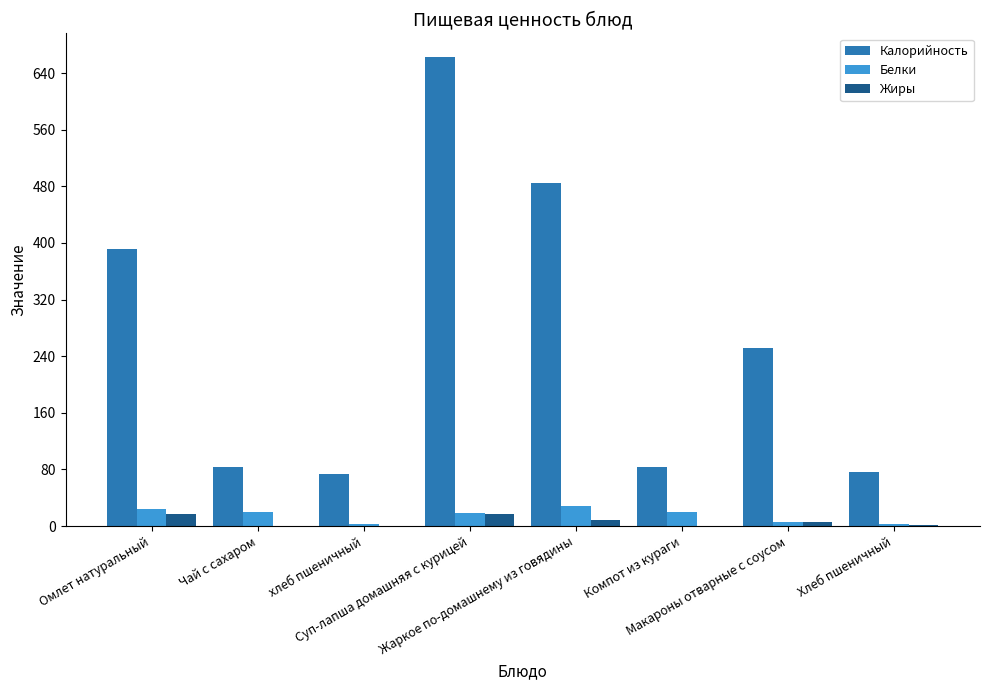

What is the total value across all series at Хлеб пшеничный?

79.2